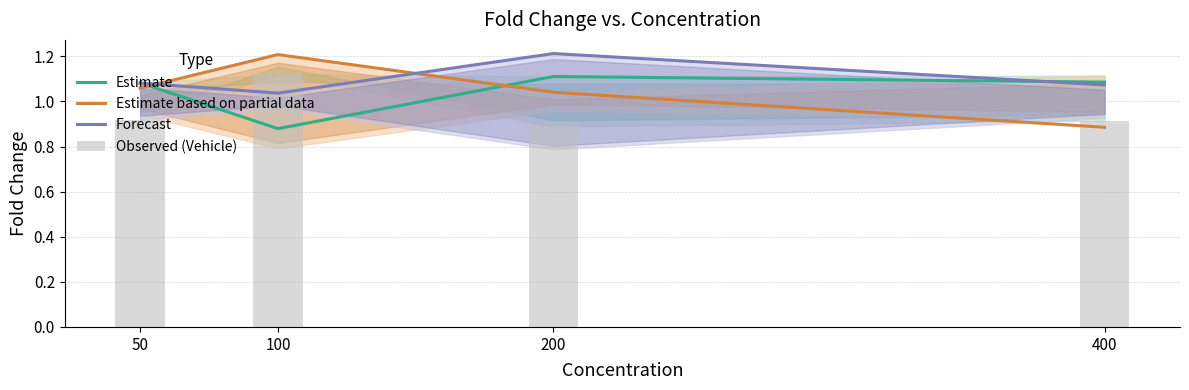

Which series has the largest total across all categories?

Forecast